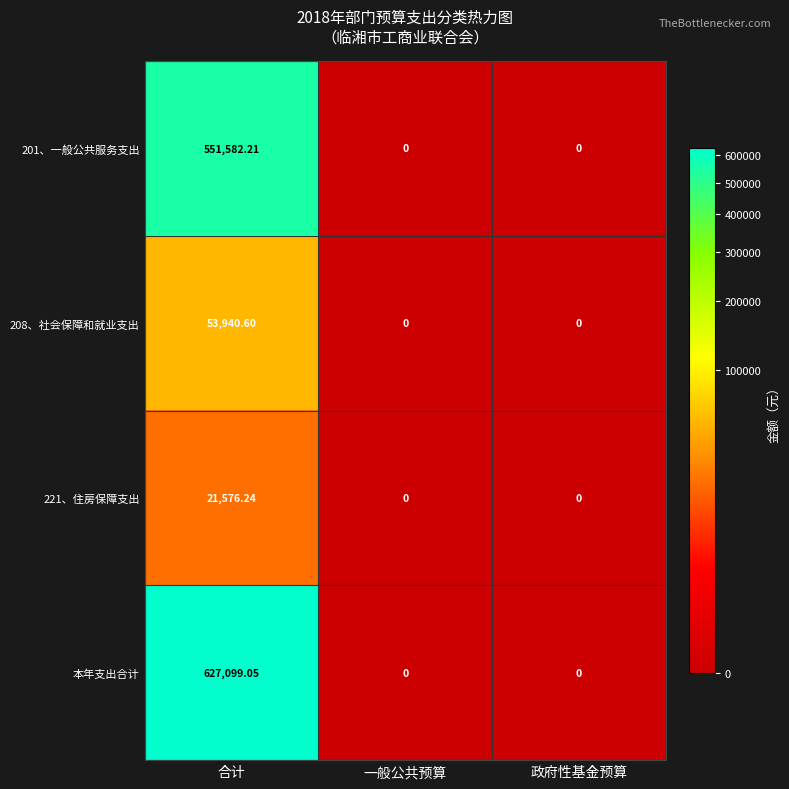

Which series has the widest spread of values?

本年支出合计